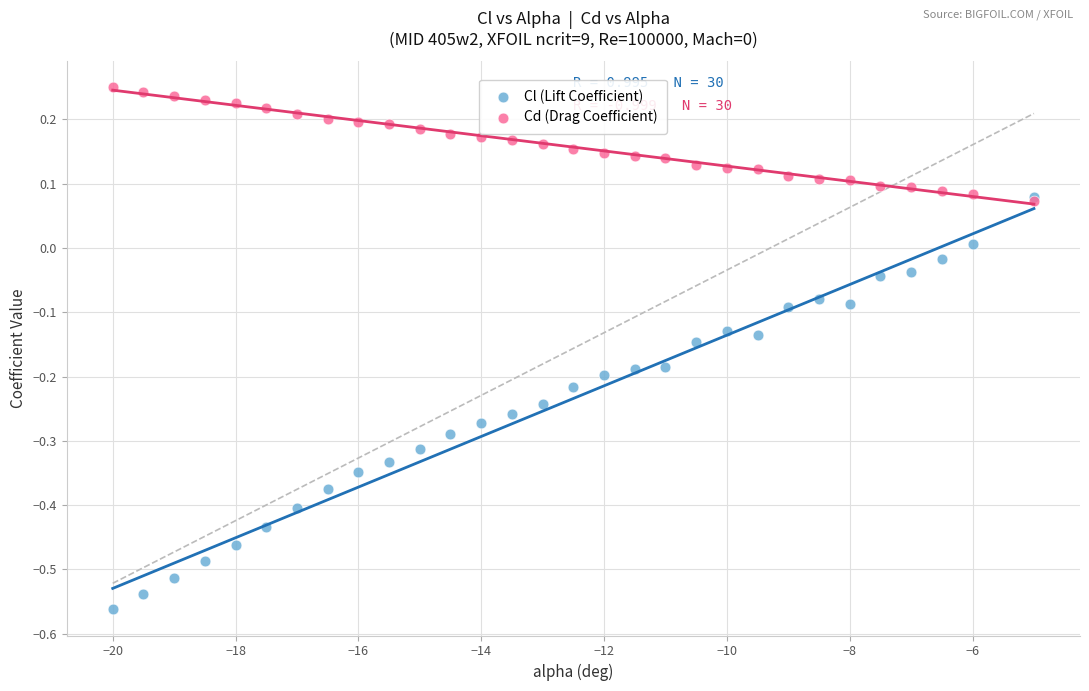

What are all the series names shown in the legend?

Cl (Lift Coefficient), Cd (Drag Coefficient)